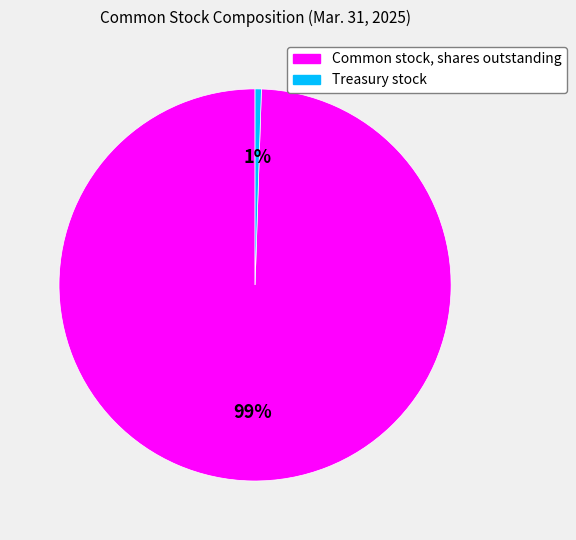

To the nearest percent, what percentage of the pie is Treasury stock?

1%